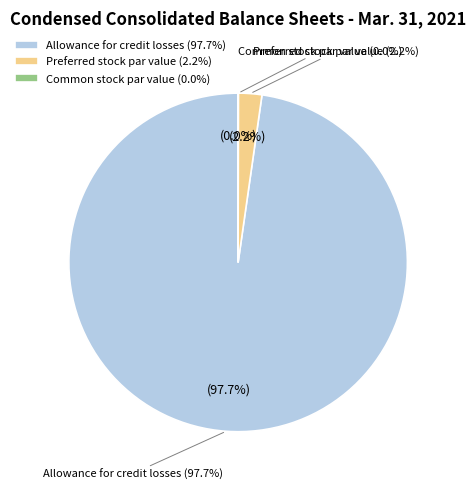

Does Allowance for credit losses account for over 50% of the chart?

Yes